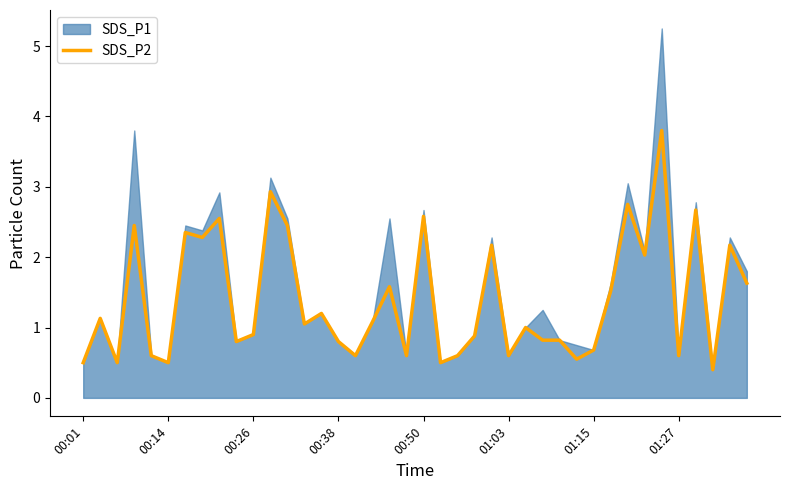

What is the maximum value for SDS_P2?

3.8